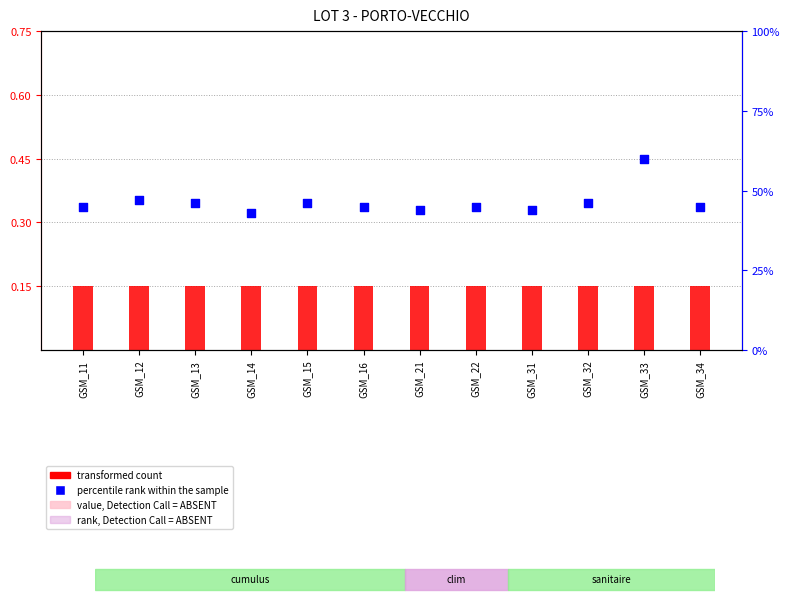

What are all the series names shown in the legend?

transformed count, percentile rank within the sample